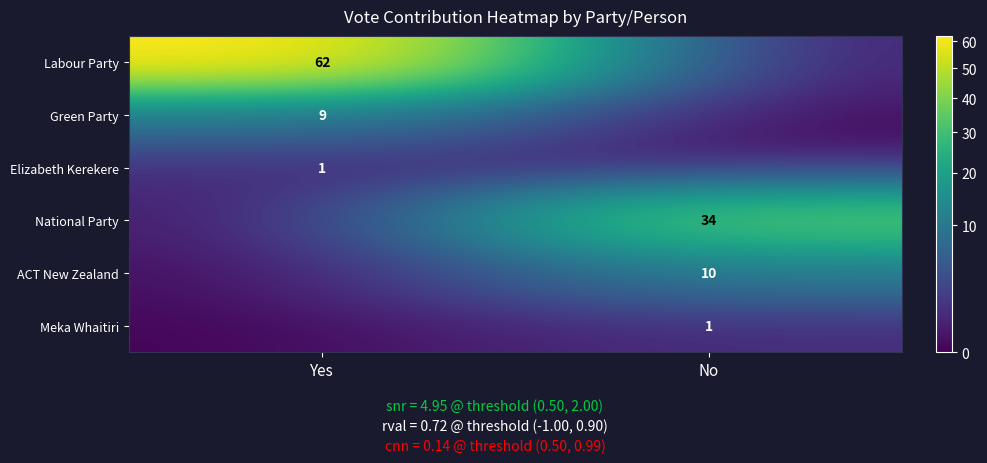

Is it true that ACT New Zealand equals 10 at No?

True